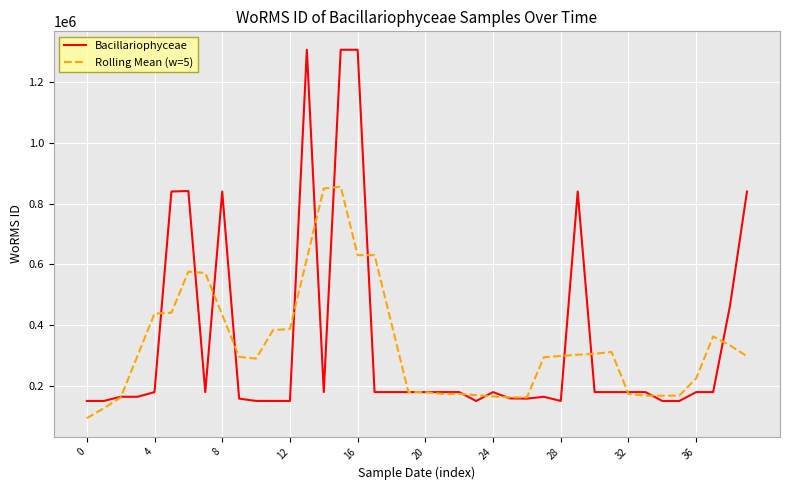

What is the lowest value of the Bacillariophyceae series?

148925.0